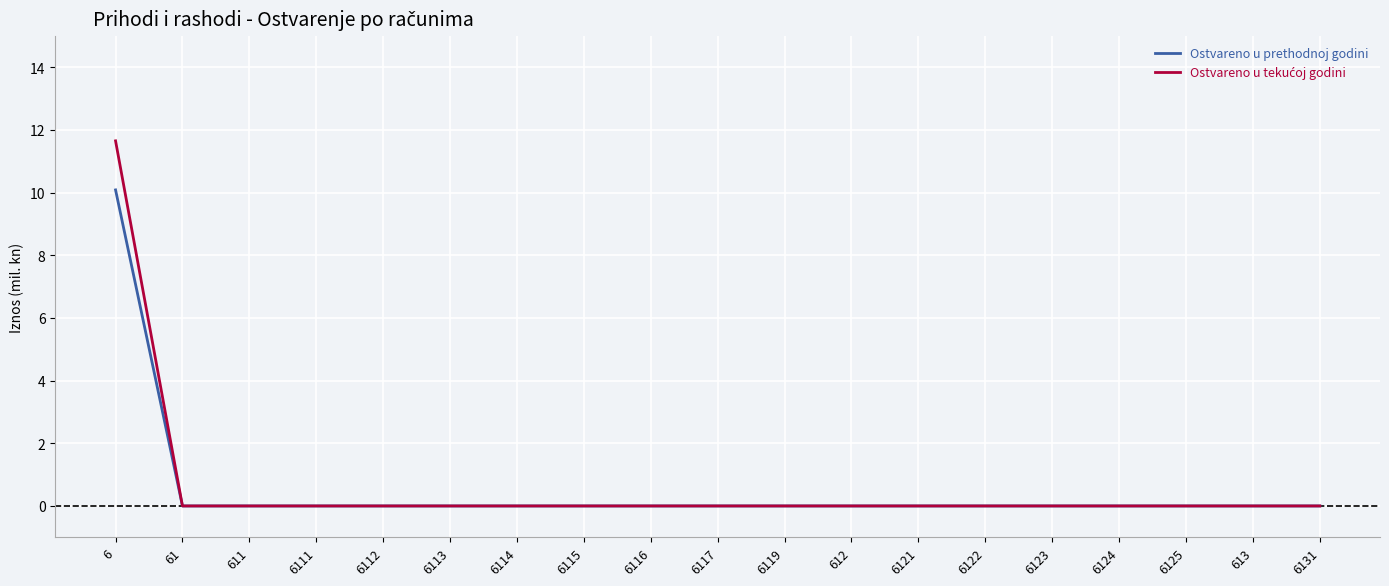

Which label corresponds to the largest value in the chart?

6